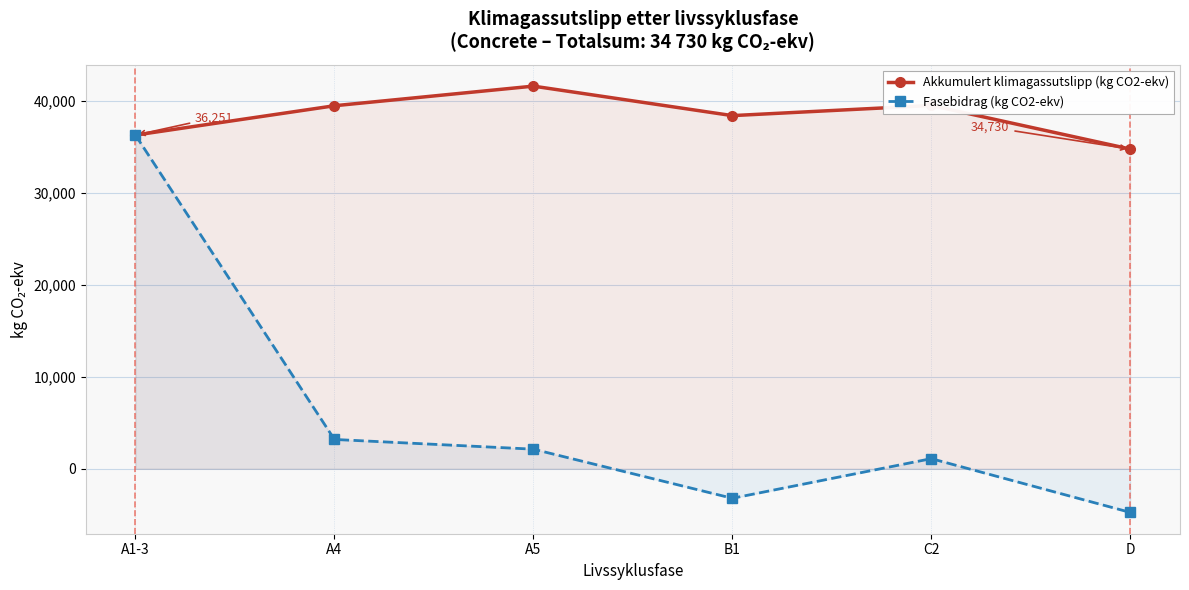

True or false: Fasebidrag (kg CO2-ekv) and Akkumulert klimagassutslipp (kg CO2-ekv) cross at least once.

False